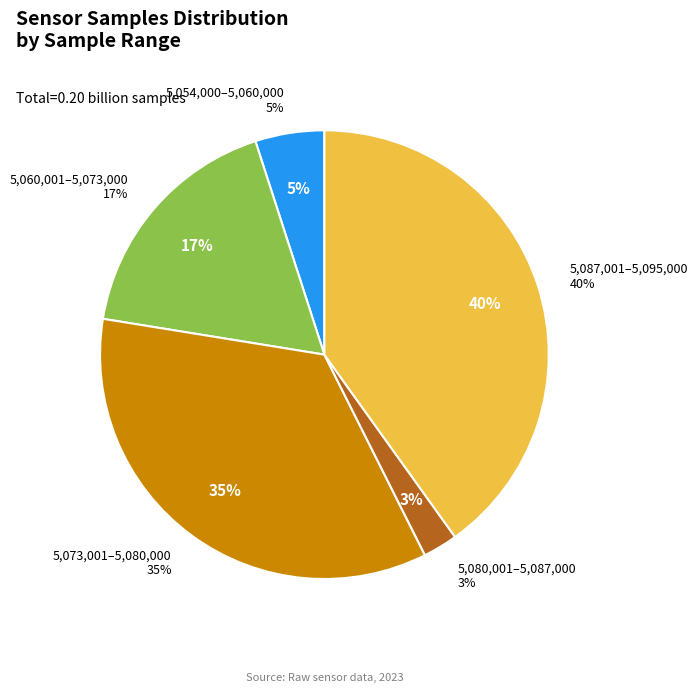

The 21 slice represents 16% of the pie. True or false?

False